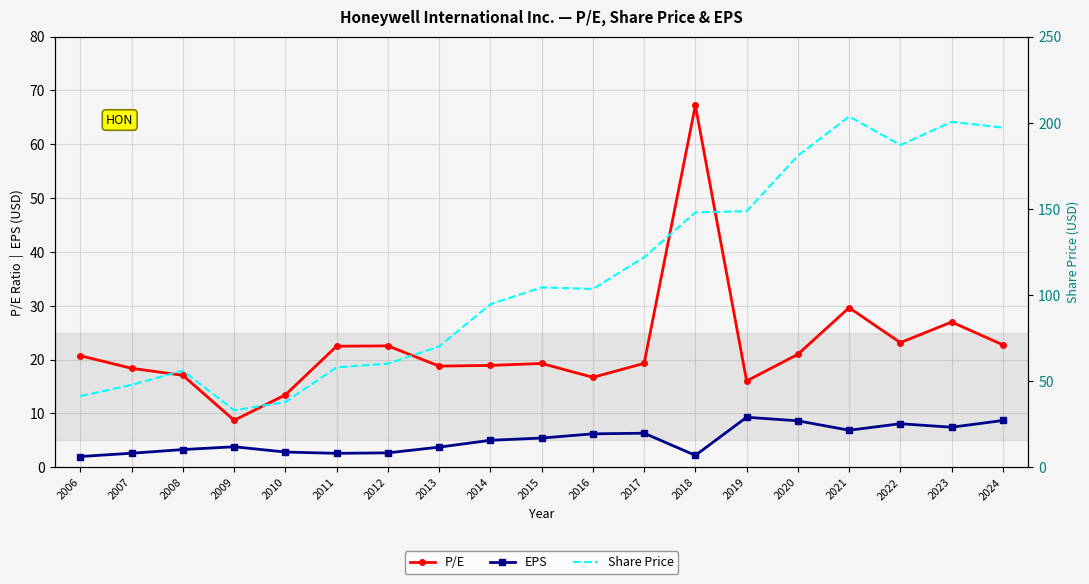

Between 2019 and 2018, which is larger?

2018